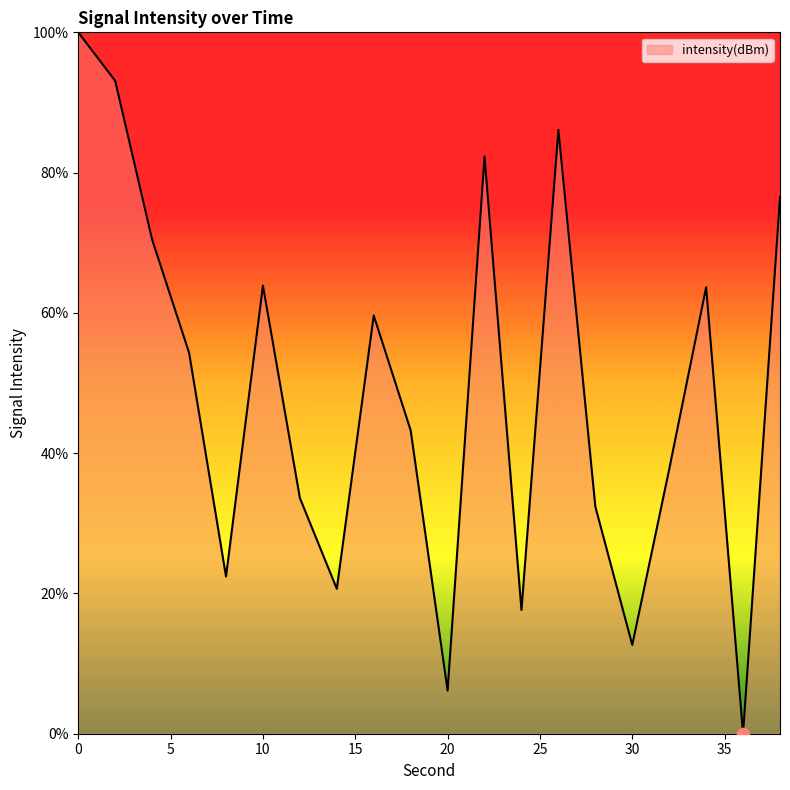

What is the maximum value shown in the chart?

100.0